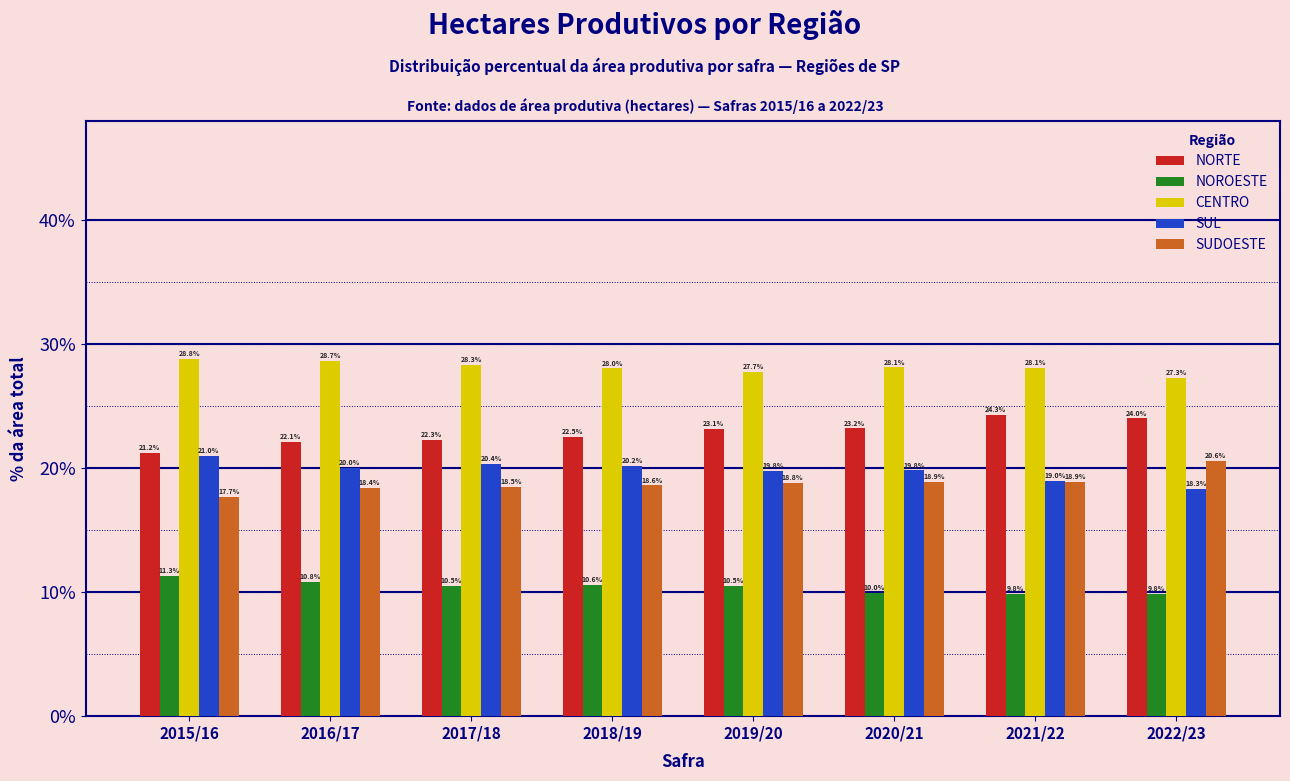

Reading right to left, transcribe all the data shown in this chart.

NORTE: 2022/23=24.0	2021/22=24.3	2020/21=23.2	2019/20=23.1	2018/19=22.5	2017/18=22.3	2016/17=22.1	2015/16=21.2
NOROESTE: 2022/23=9.8	2021/22=9.8	2020/21=10.0	2019/20=10.5	2018/19=10.6	2017/18=10.5	2016/17=10.8	2015/16=11.3
CENTRO: 2022/23=27.3	2021/22=28.1	2020/21=28.1	2019/20=27.7	2018/19=28.0	2017/18=28.3	2016/17=28.7	2015/16=28.8
SUL: 2022/23=18.3	2021/22=19.0	2020/21=19.8	2019/20=19.8	2018/19=20.2	2017/18=20.4	2016/17=20.0	2015/16=21.0
SUDOESTE: 2022/23=20.6	2021/22=18.9	2020/21=18.9	2019/20=18.8	2018/19=18.6	2017/18=18.5	2016/17=18.4	2015/16=17.7